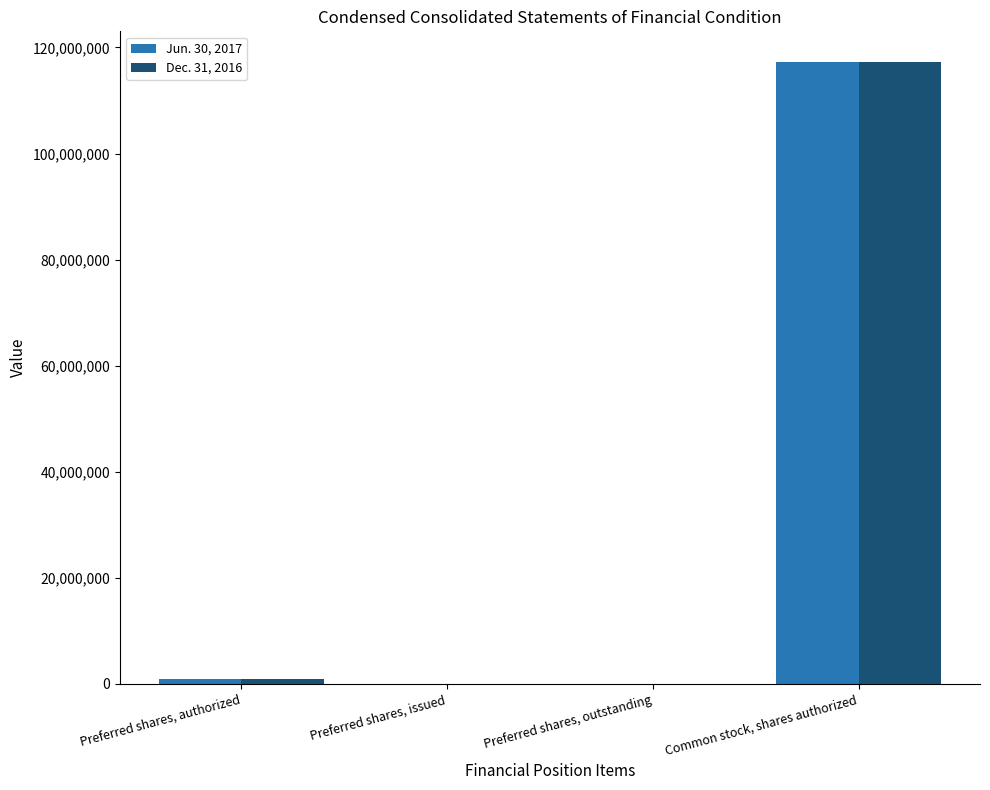

What is the difference between the Dec. 31, 2016 values at Preferred shares, outstanding and Preferred shares, authorized?

1000000